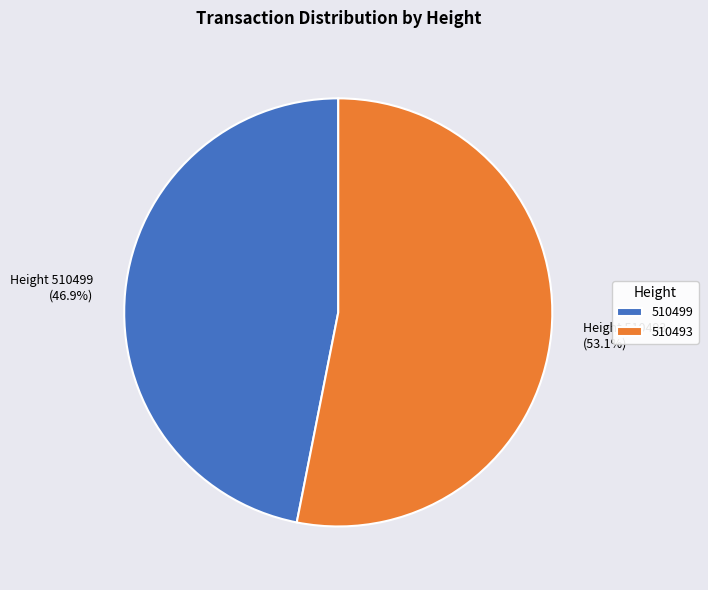

How many slices are in this pie chart?

2